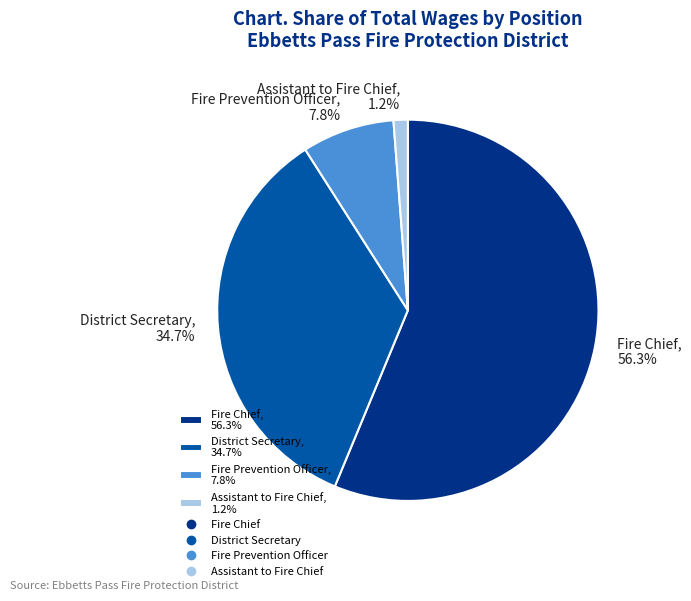

Is it true that Fire Prevention Officer is 1% of the pie?

False